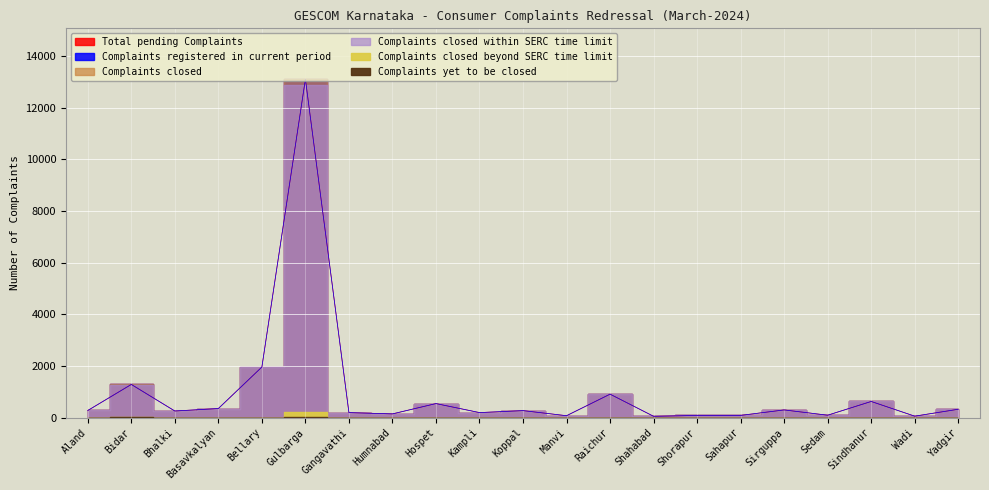

List the labels in order of Complaints closed beyond SERC time limit value, largest first.

Gulbarga, Bidar, Aland, Bhalki, Basavkalyan, Bellary, Gangavathi, Humnabad, Hospet, Kampli, Koppal, Manvi, Raichur, Shahabad, Shorapur, Sahapur, Sirguppa, Sedam, Sindhanur, Wadi, Yadgir